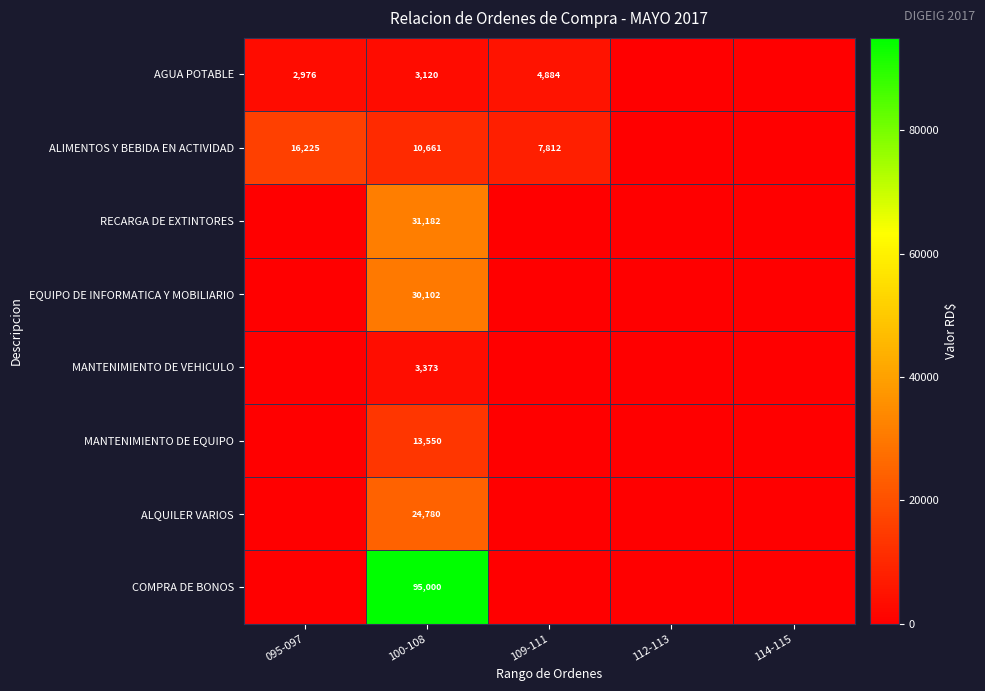

The value of AGUA POTABLE at 095-097 is 1620. True or false?

False